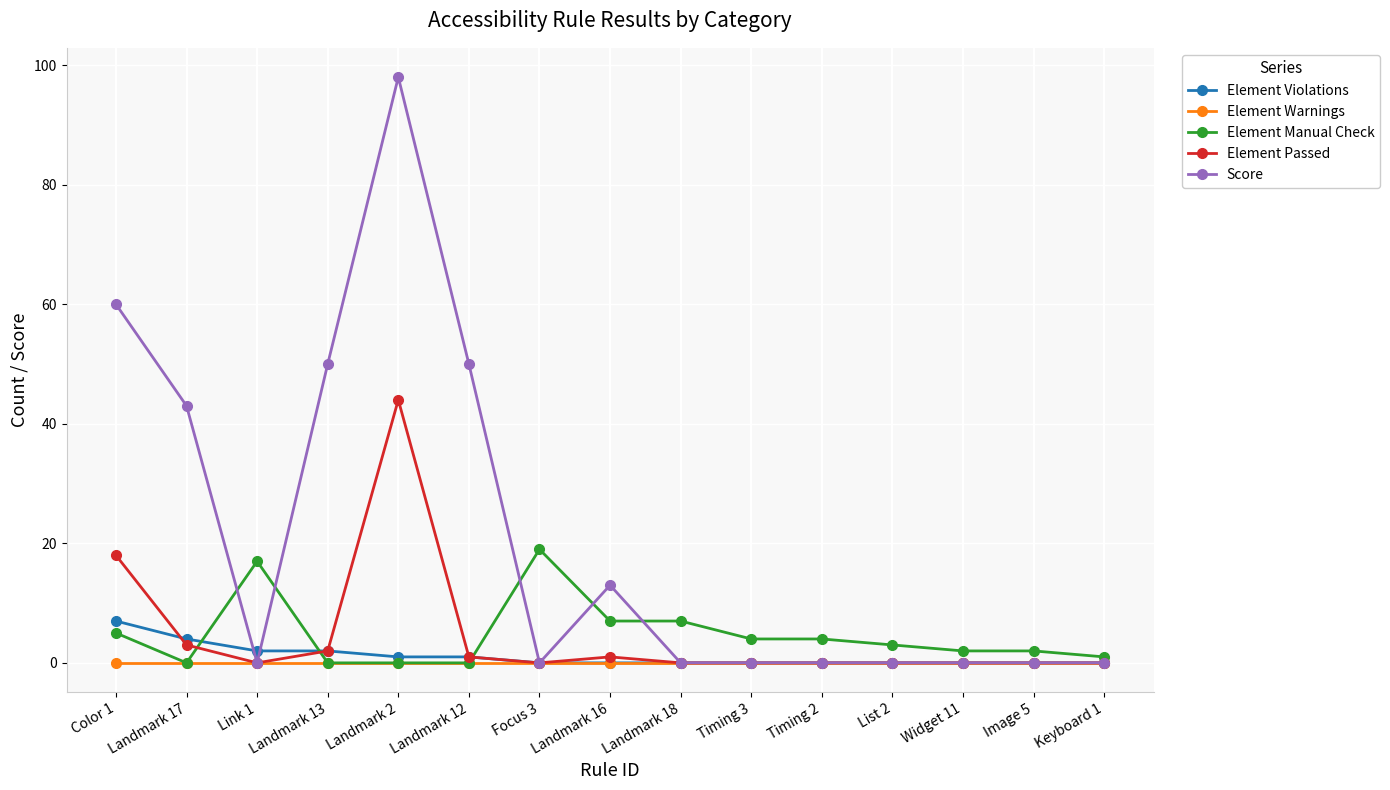

True or false: Element Manual Check has a value of 2 at Landmark 18.

False